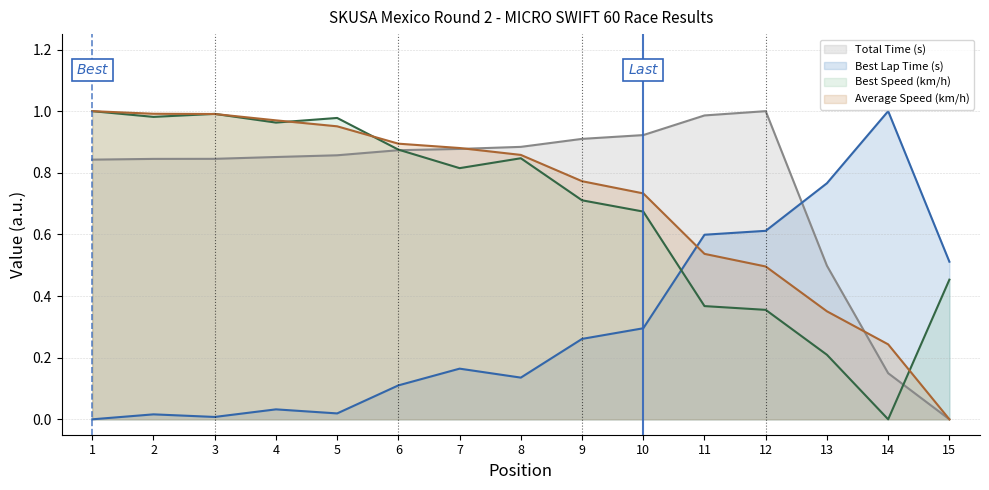

Count the number of data series in this chart.

4